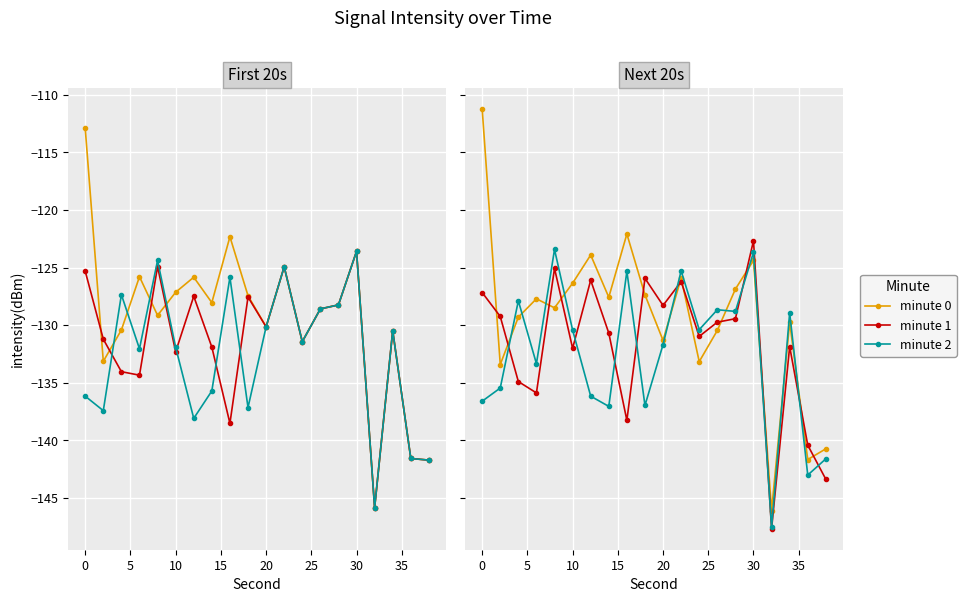

What is the highest value of the minute 2 series?

-123.6